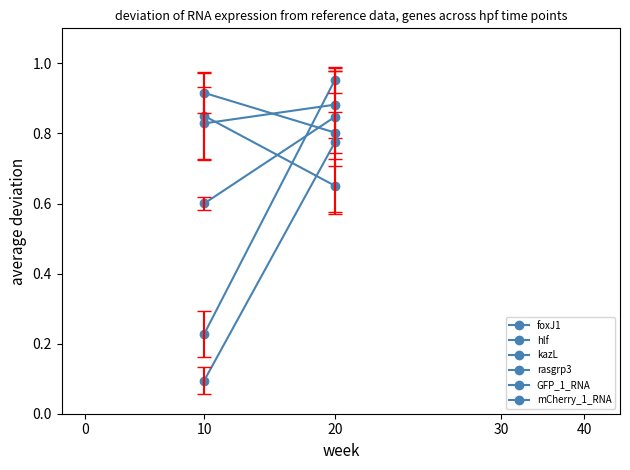

Is it true that rasgrp3 equals 0.8 at 10?

False